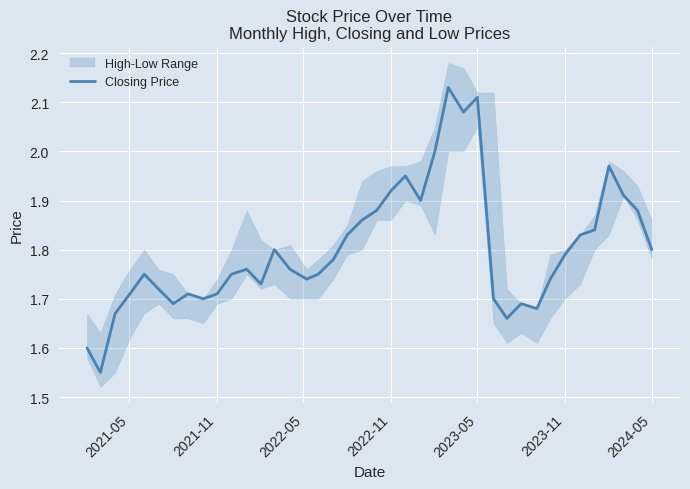

How many categories are shown in the chart?

40